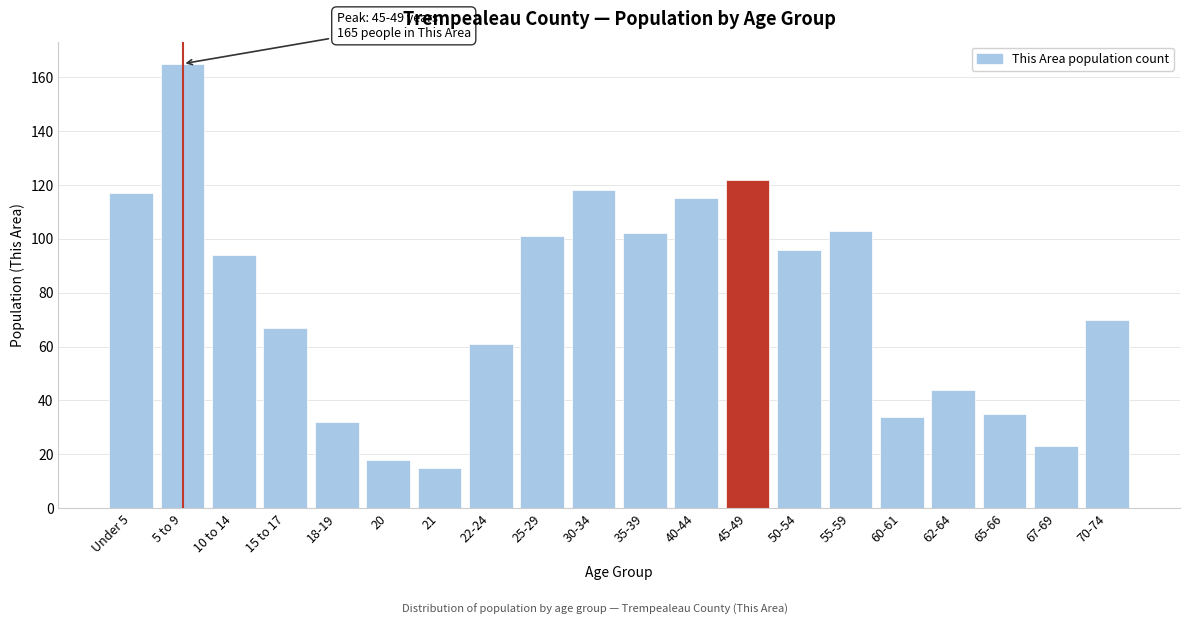

Reading right to left, what are all the values shown in this chart?

70	23	35	44	34	103	96	122	115	102	118	101	61	15	18	32	67	94	165	117